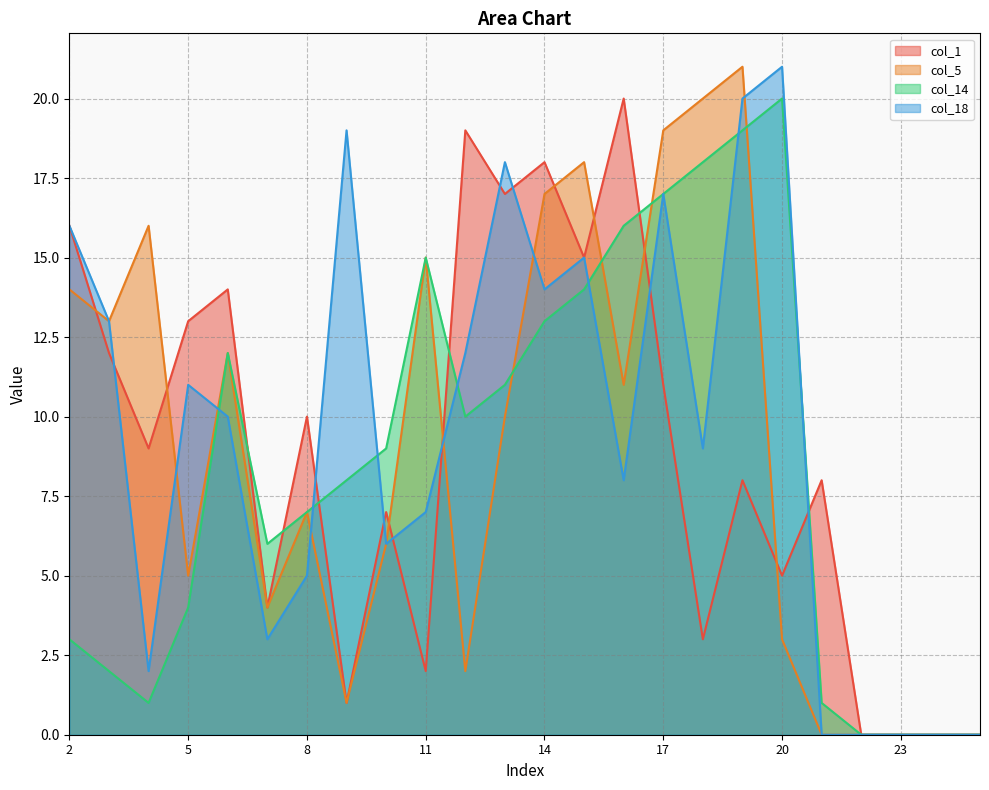

How many interior local peaks does the col_18 series have?

6